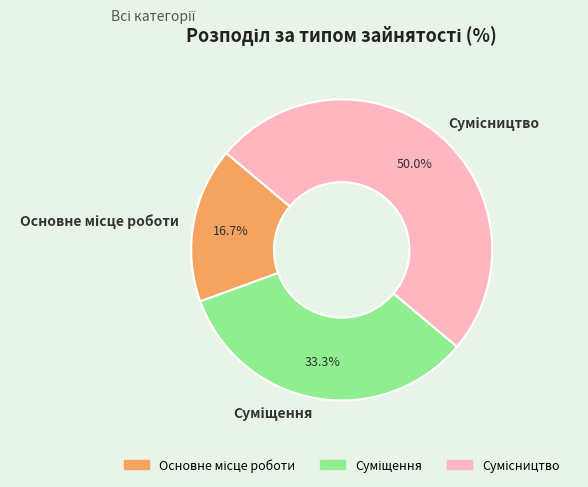

How many segments does this pie chart have?

3